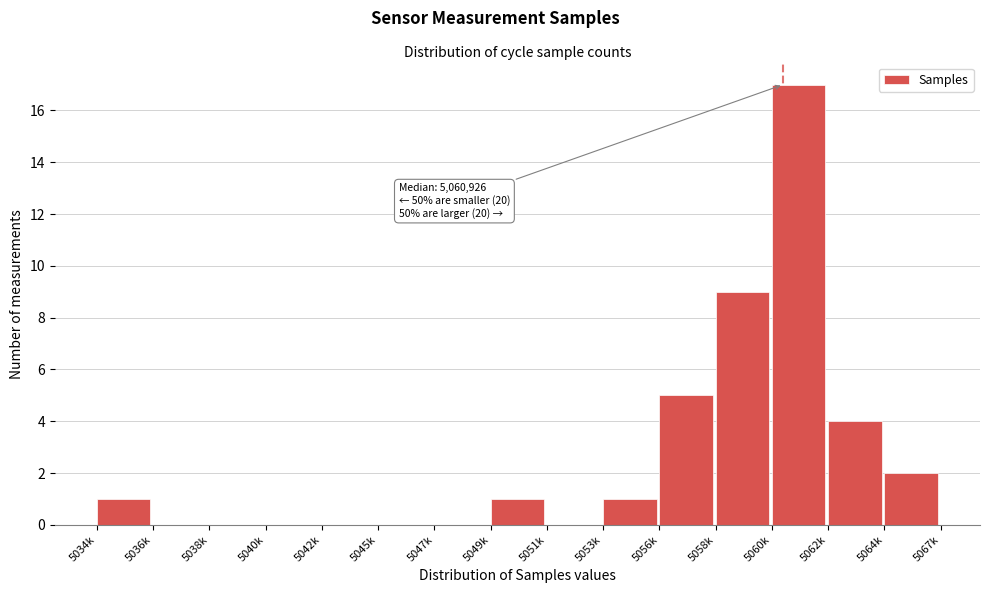

Reading right to left, what are all the values shown in this chart?

5064k=2	5062k=4	5060k=17	5058k=9	5056k=5	5053k=1	5051k=0	5049k=1	5047k=0	5045k=0	5042k=0	5040k=0	5038k=0	5036k=0	5034k=1